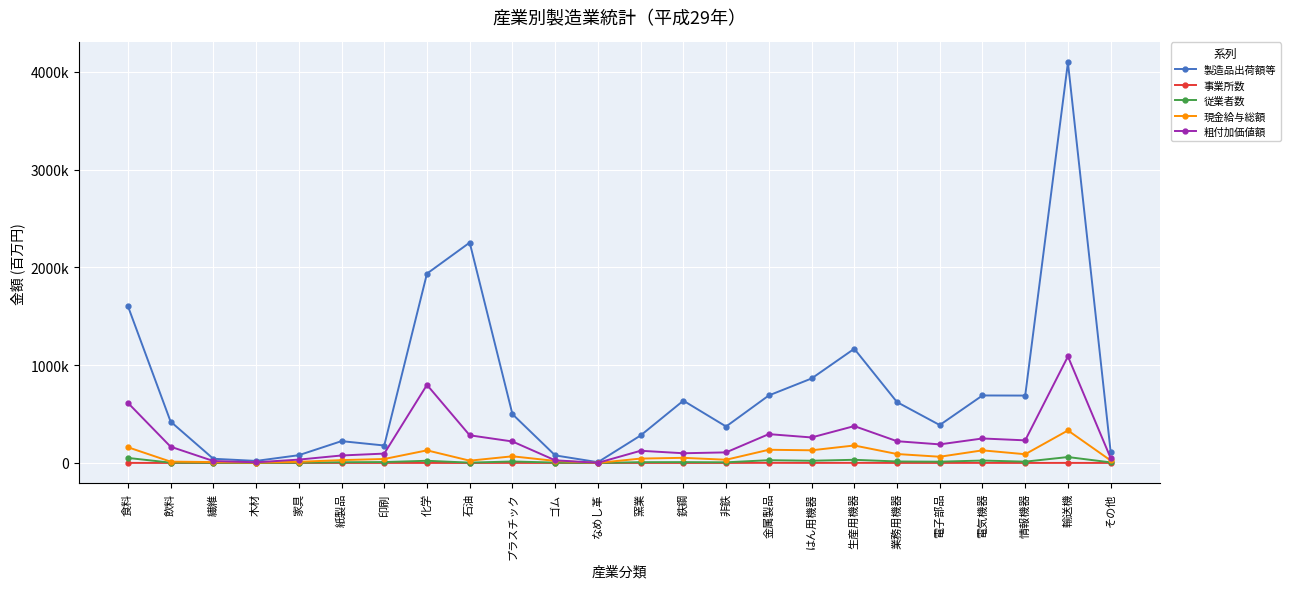

Is this an area chart (filled region under the line)?

No